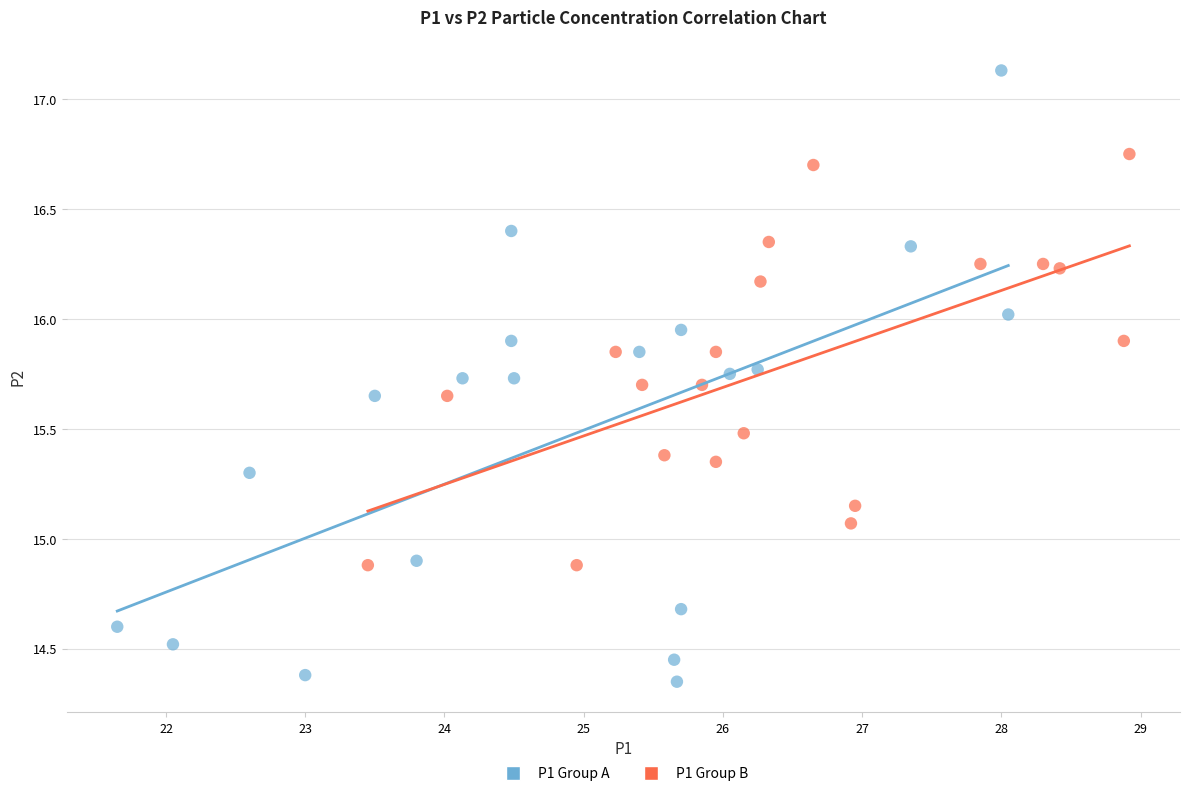

Which series has the largest Y range (max minus min)?

P1 Group A